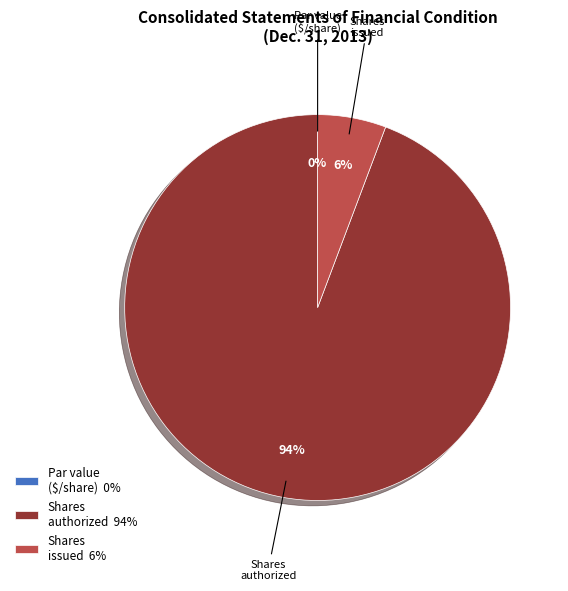

What portion of the pie excludes Common Stock, shares issued?

94.3%